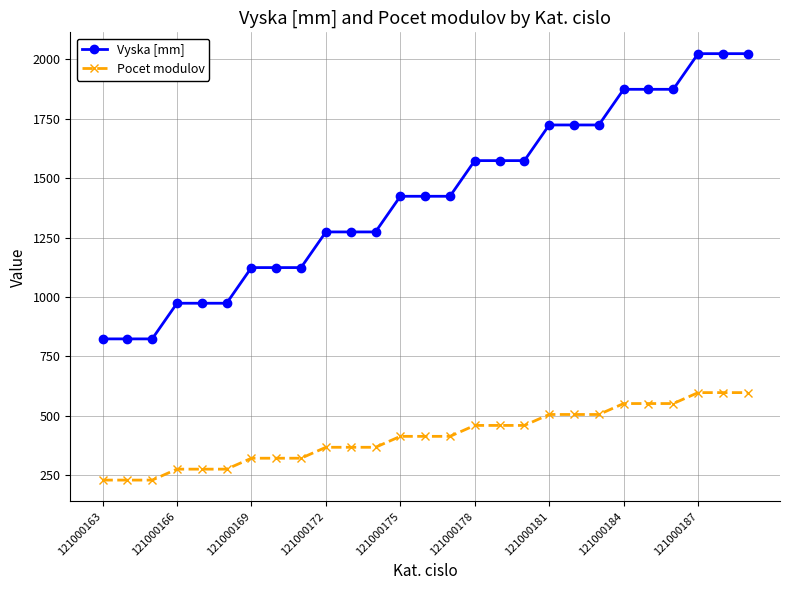

What is the value of the Pocet modulov point at the 18th from the left?

460